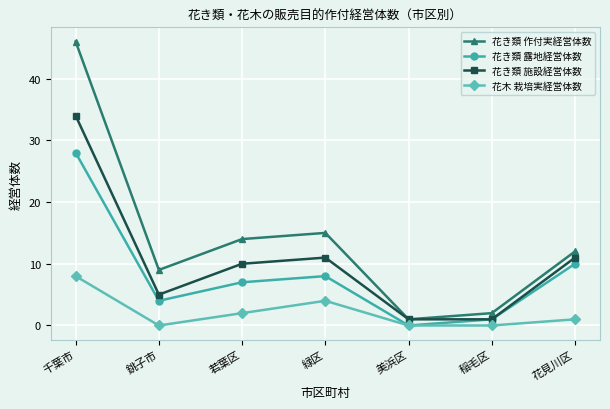

Count the 花木 栽培実経営体数 values in the range 0 to 4.

6